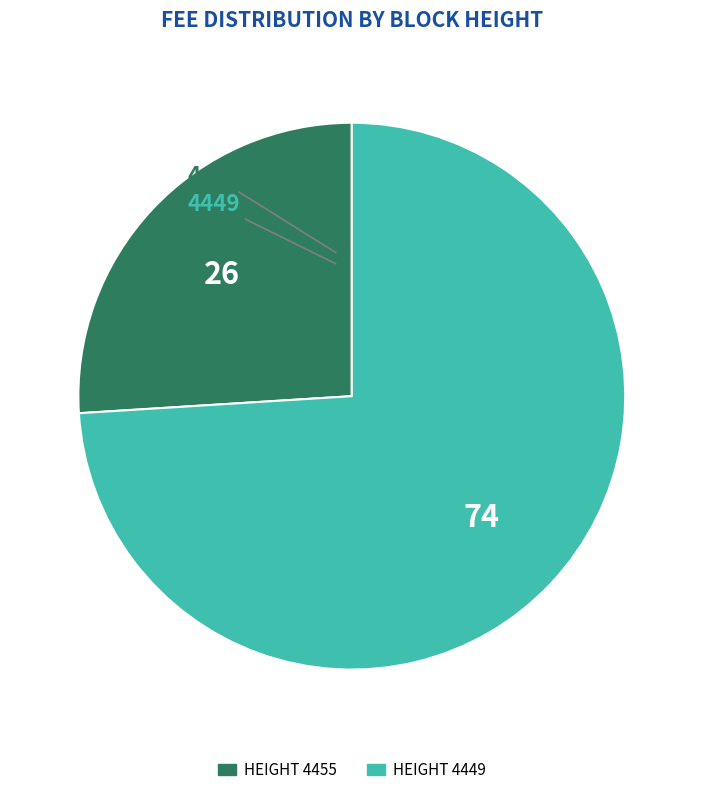

Does any single category account for the majority?

Yes